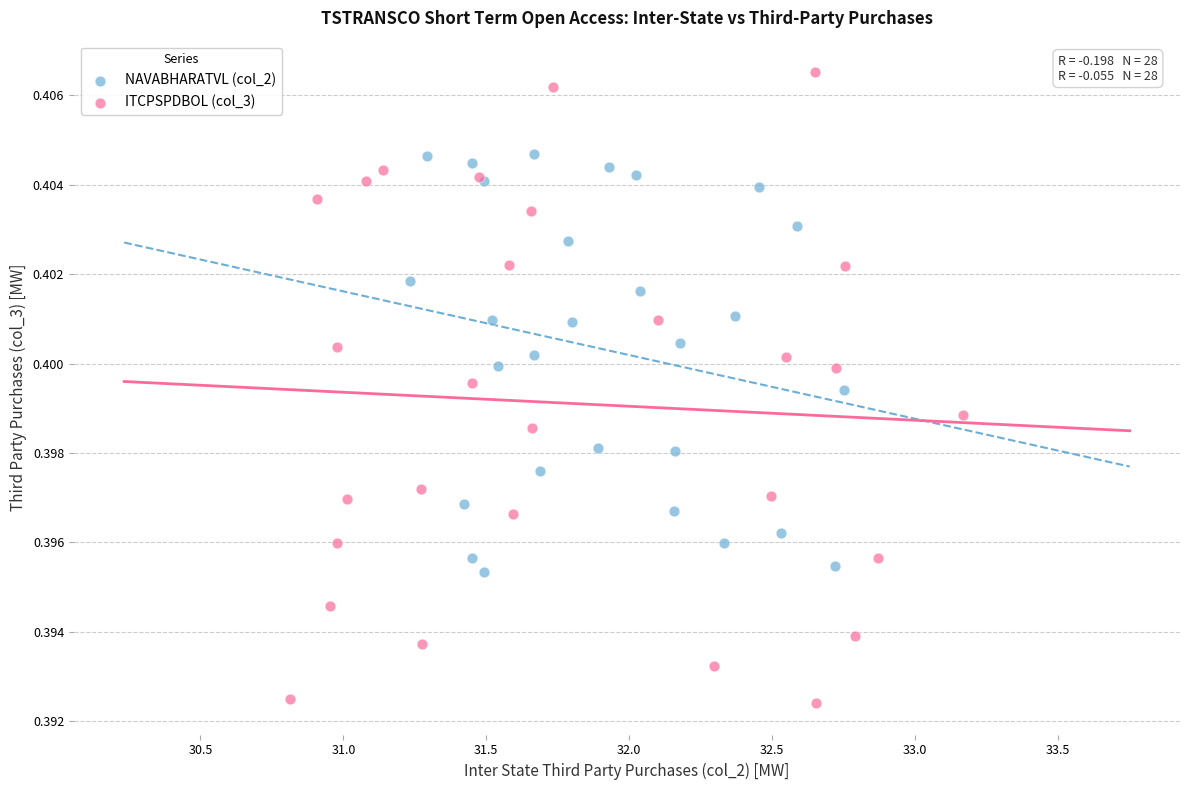

What are all the series names shown in the legend?

NAVABHARATVL (col_2), ITCPSPDBOL (col_3)